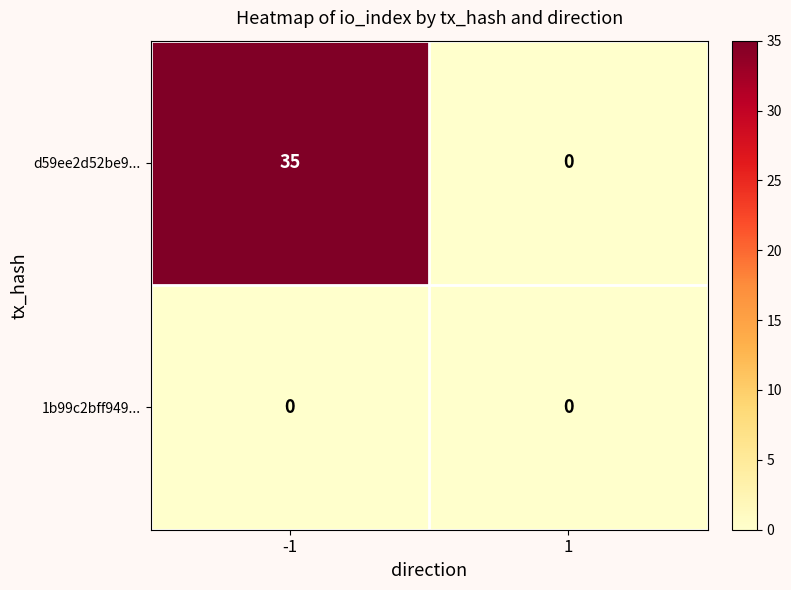

The d59ee2d52be9... series shows 35 at -1. True or false?

True